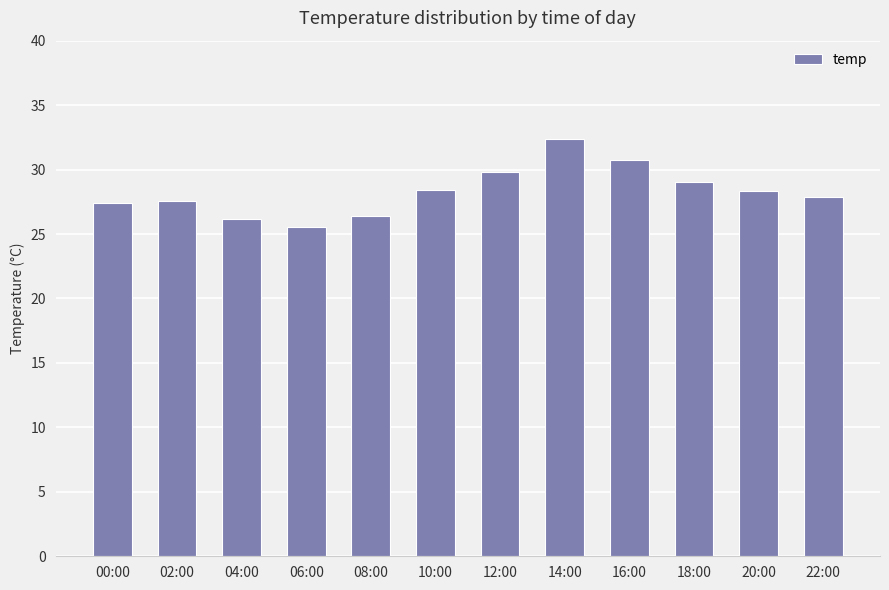

What is the approximate value at 18:00?

29.0